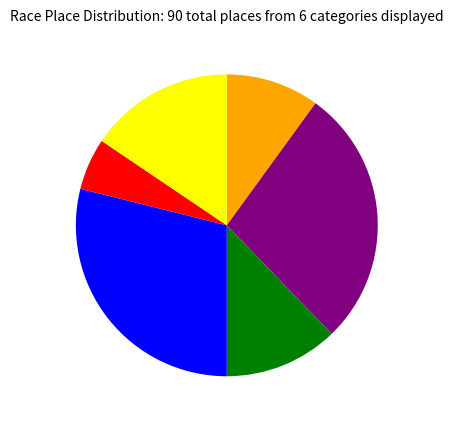

Is there any slice that represents more than half of the pie?

No